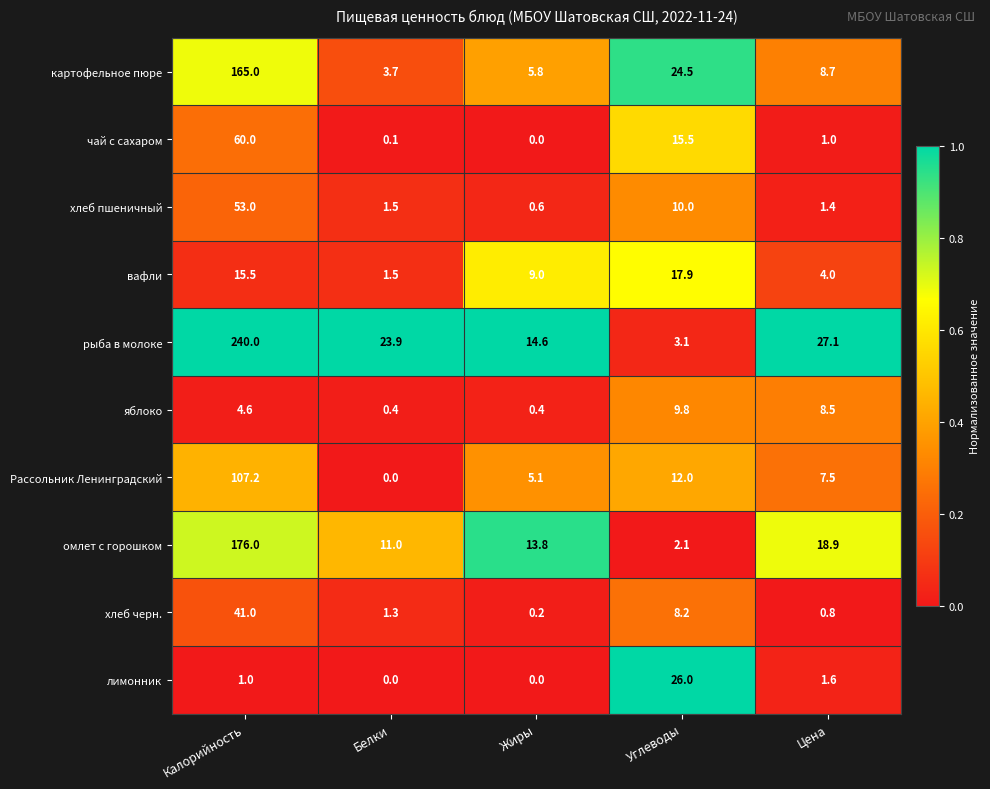

Count the number of data series in this chart.

10